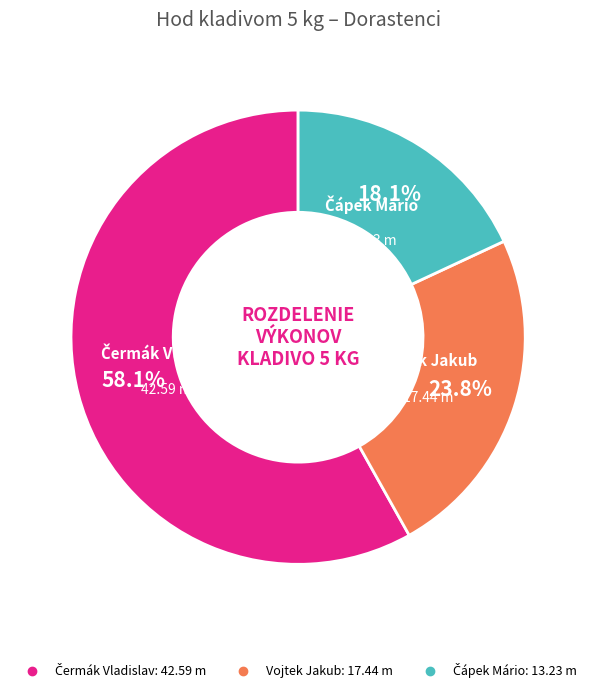

Does any single category account for the majority?

Yes